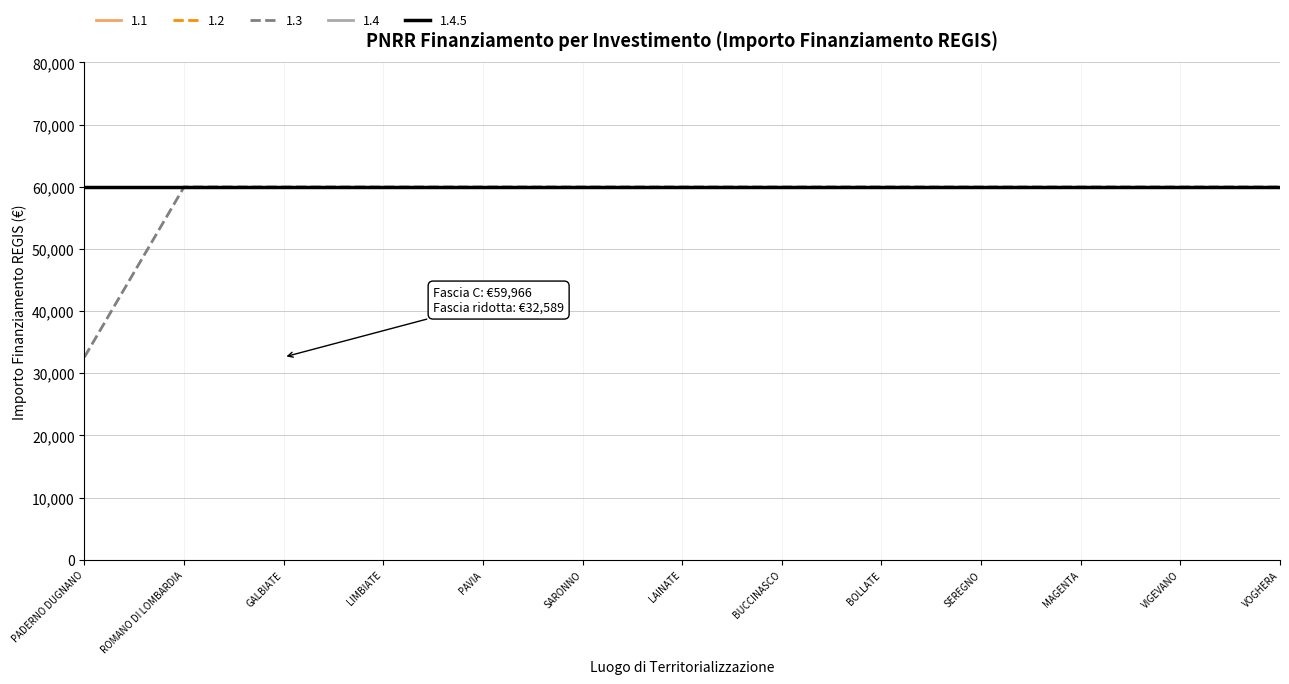

True or false: 1.2 and 1.4.5 intersect in this chart.

False